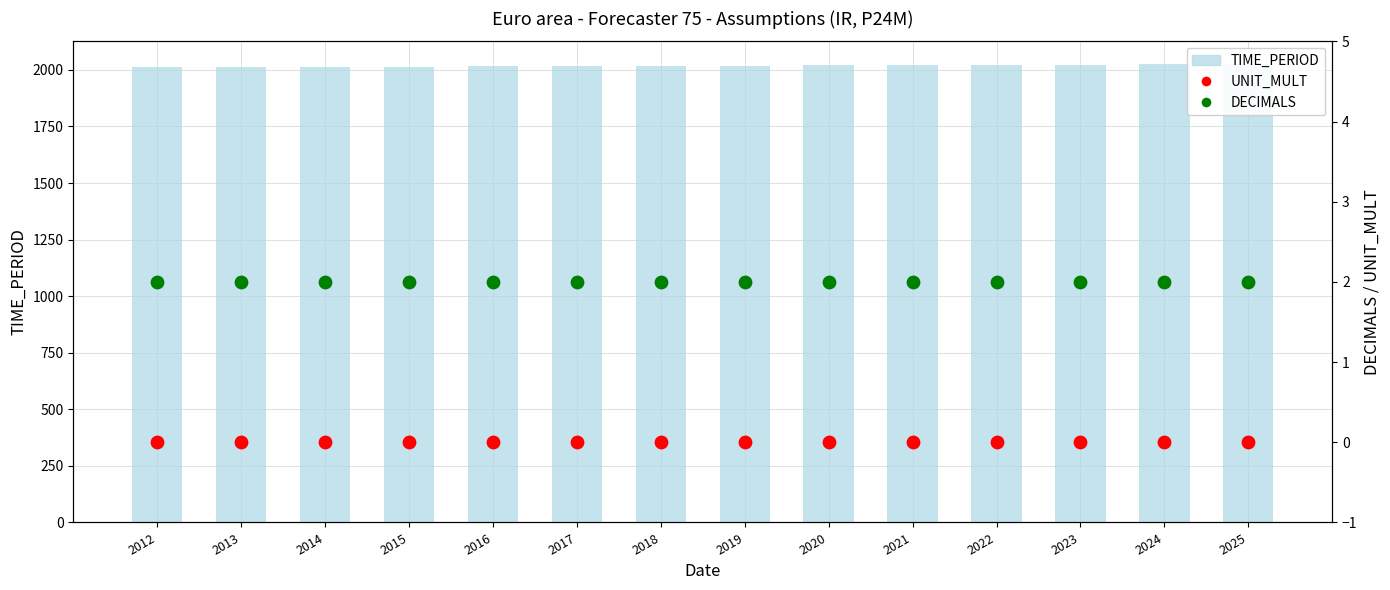

Which series has the widest spread of Y values?

TIME_PERIOD